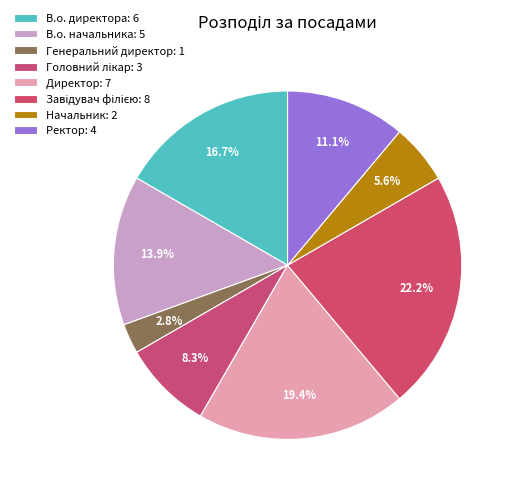

Is the sum of Головний лікар and Завідувач філією greater than half?

No